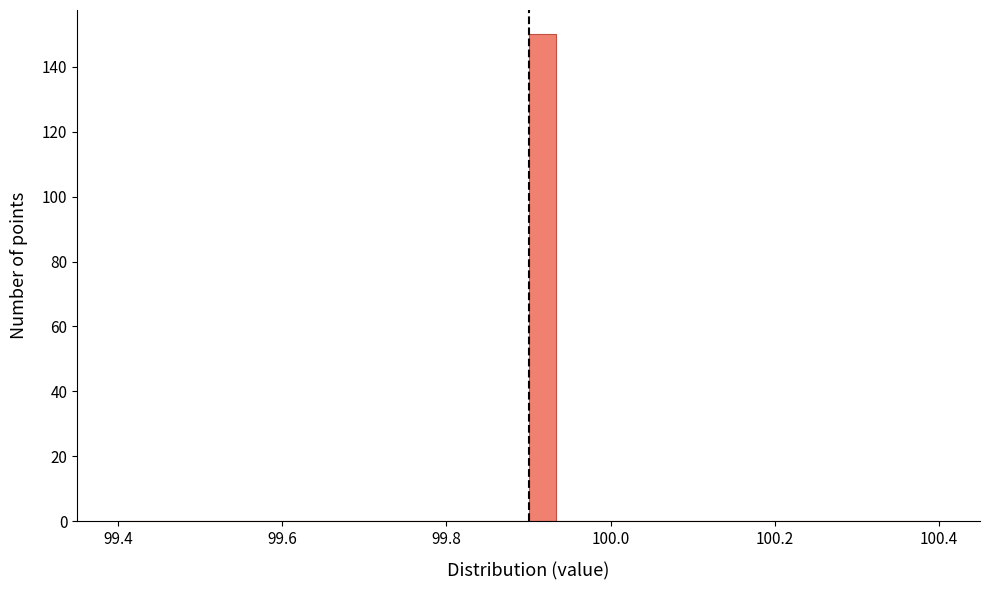

Read against the x-axis, roughly where is the centre of the tallest bar?

99.92